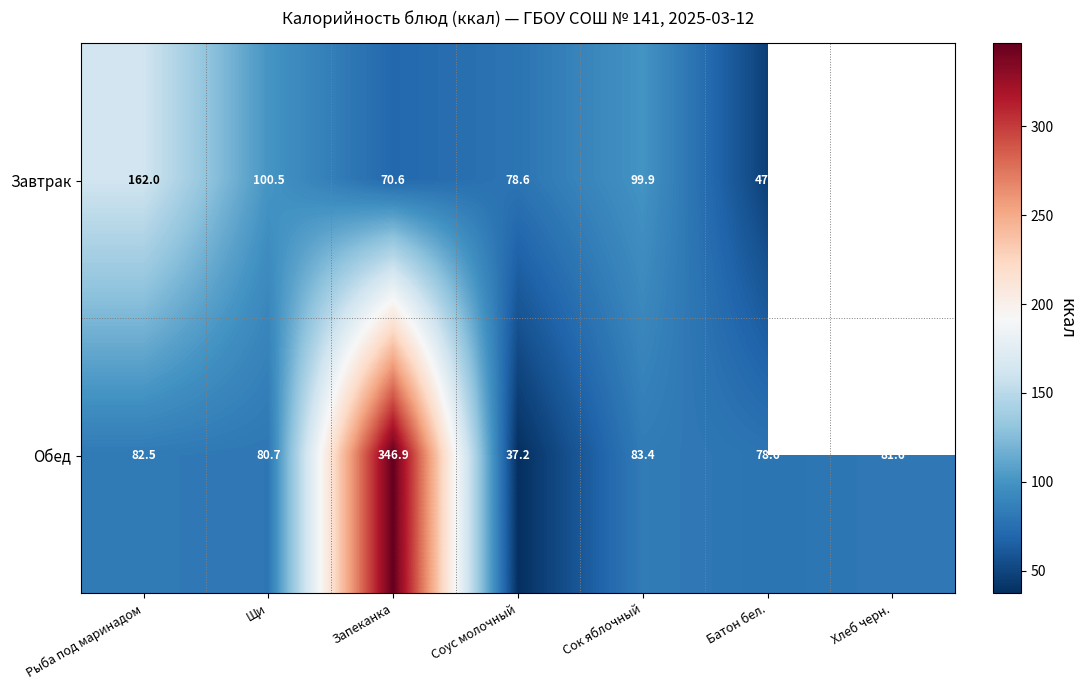

What value does the Обед series have at Батон бел.?

78.6